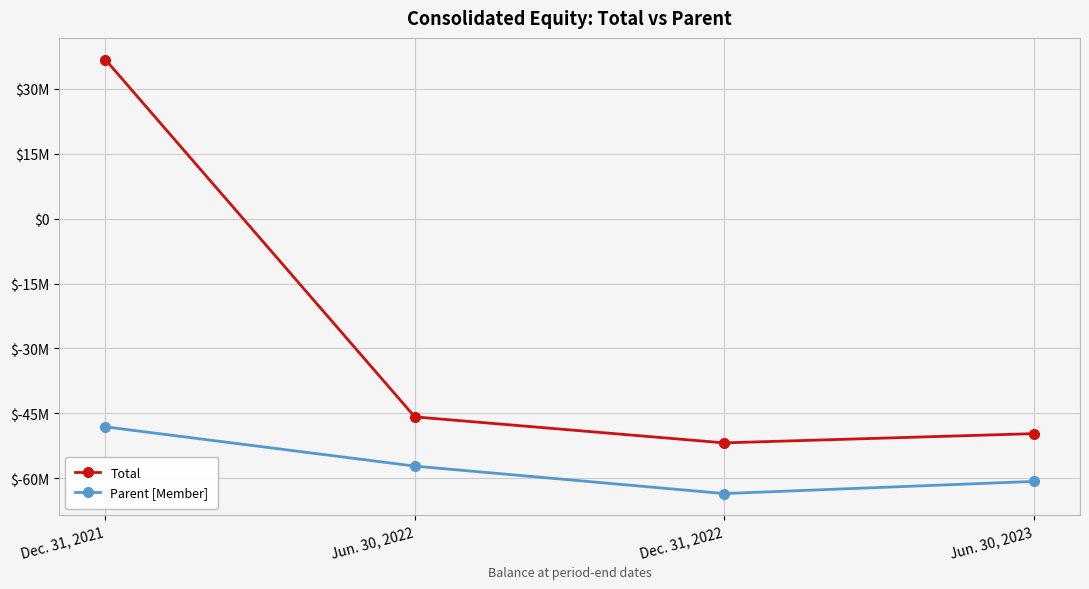

Where is the first local minimum for Total?

Dec. 31, 2022